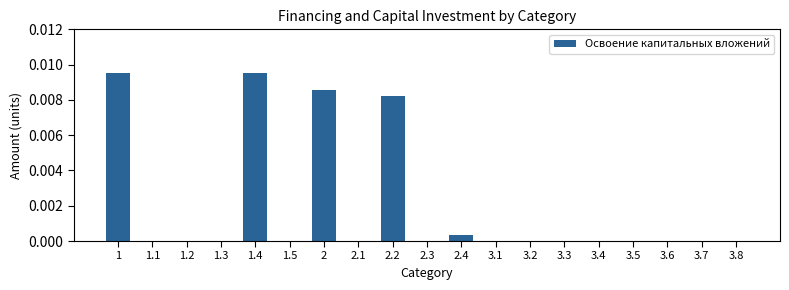

The value at 3.8 is 0.0. True or false?

True